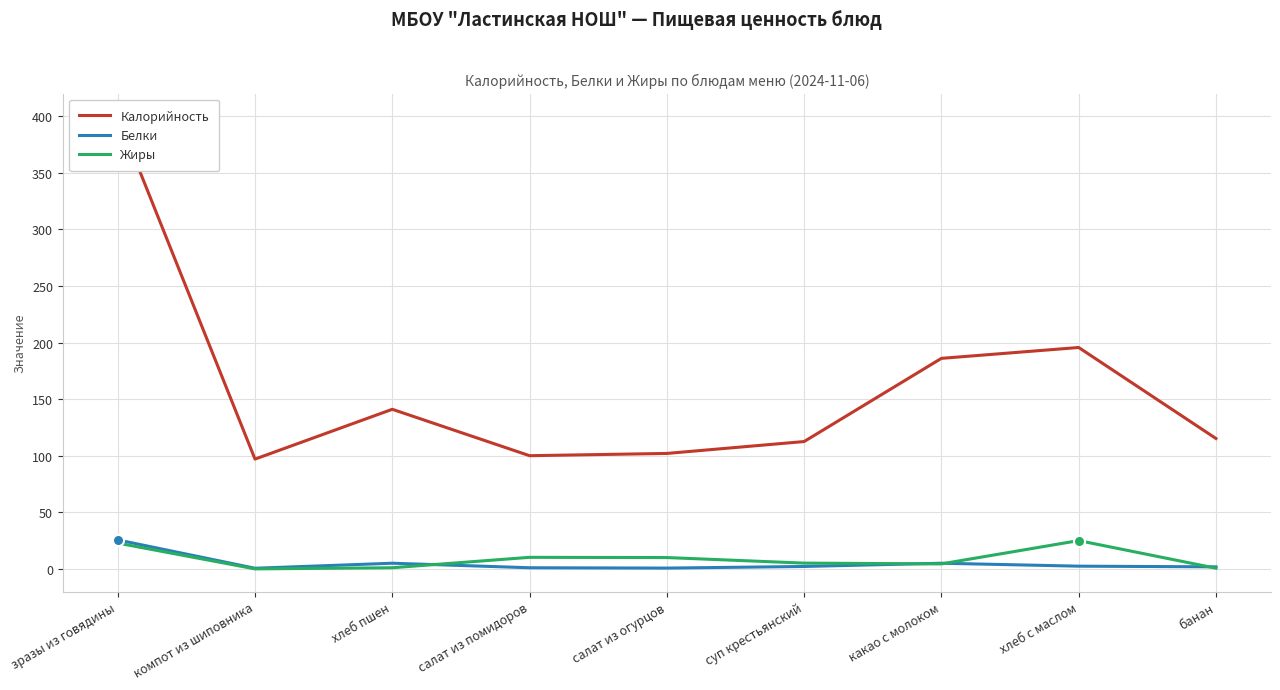

What is the sum of the Жиры values at какао с молоком and компот из шиповника?

4.4